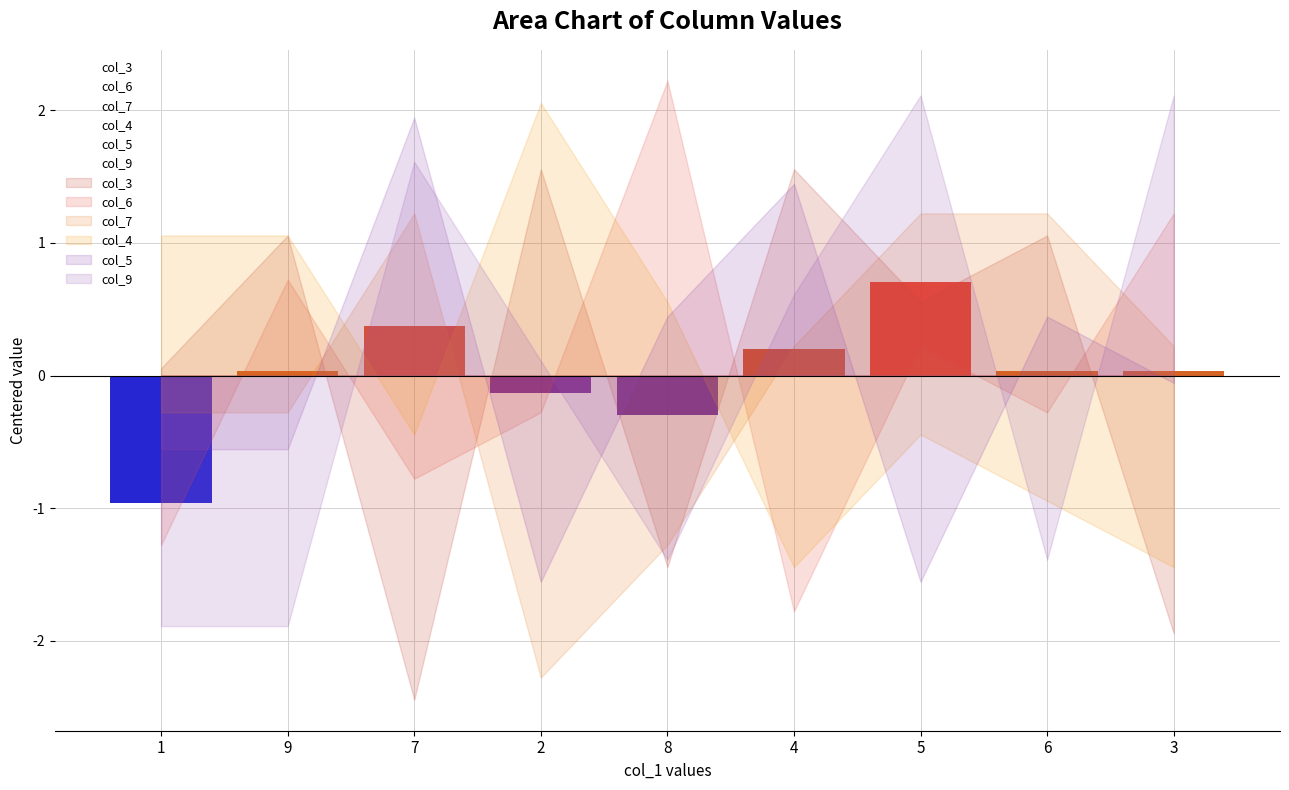

Rank the series at 4 from lowest to highest value.

col_6, col_4, col_7, col_9, col_5, col_3